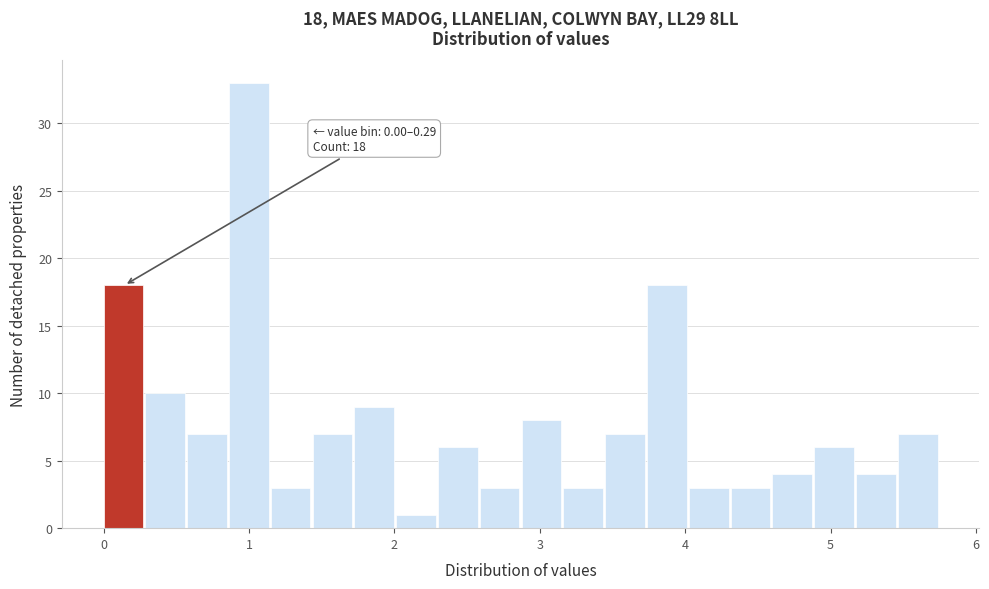

Read against the x-axis, roughly where is the centre of the tallest bar?

1.0